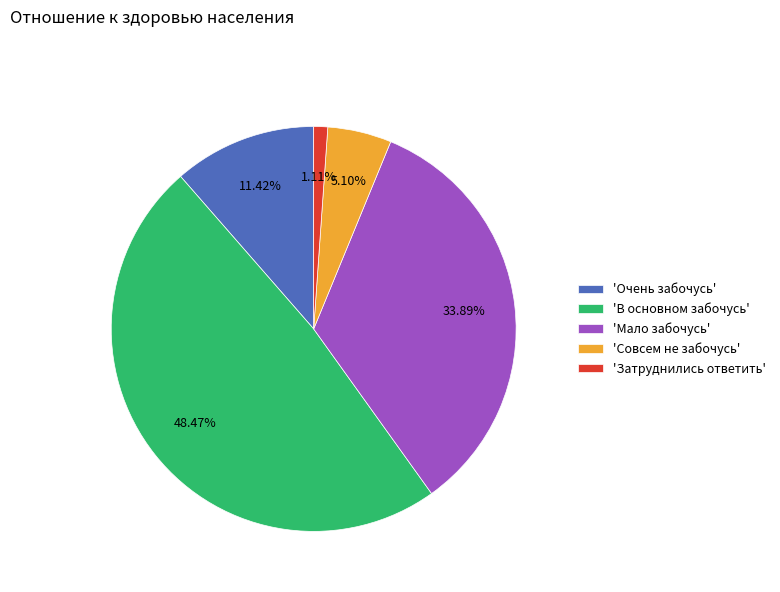

What is the smallest slice in the pie chart?

'Затруднились ответить'